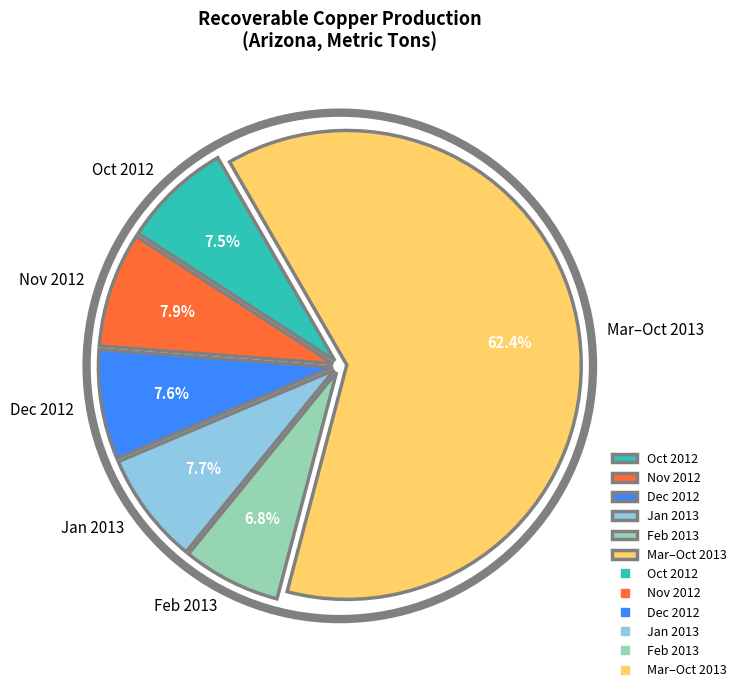

What is the ratio of the value at Nov 2012 to the value at Dec 2012?

1.0